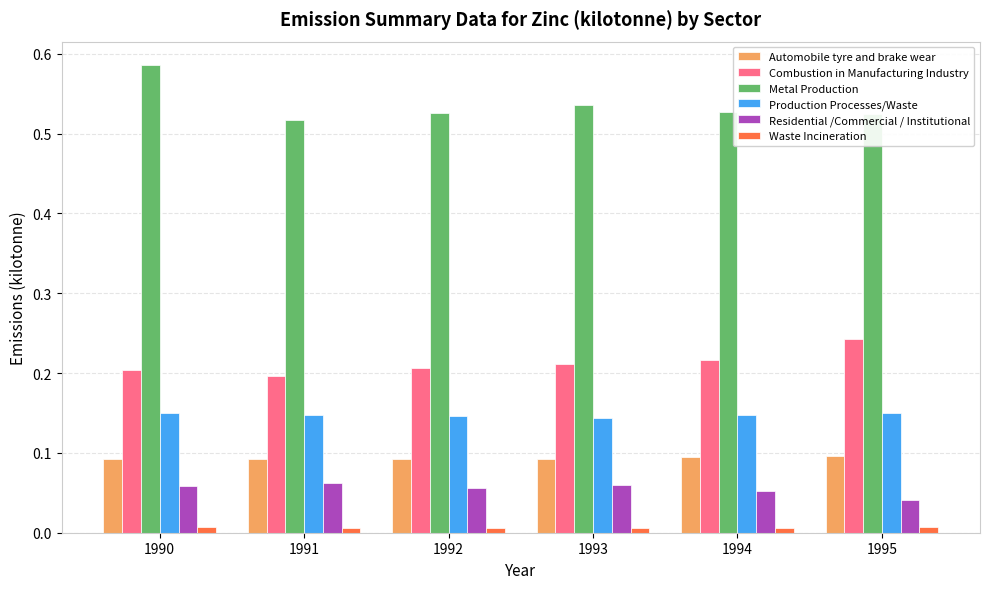

Rank the series at 1991 from lowest to highest value.

Waste Incineration, Residential /Commercial / Institutional, Automobile tyre and brake wear, Production Processes/Waste, Combustion in Manufacturing Industry, Metal Production